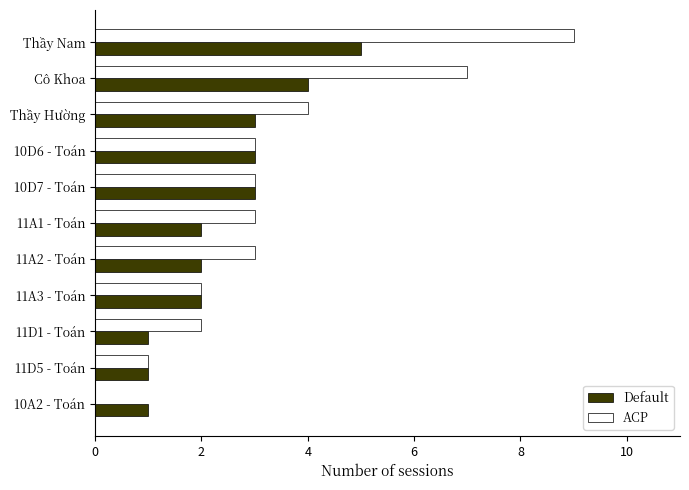

At which category is the sum across all series the highest?

Thầy Nam